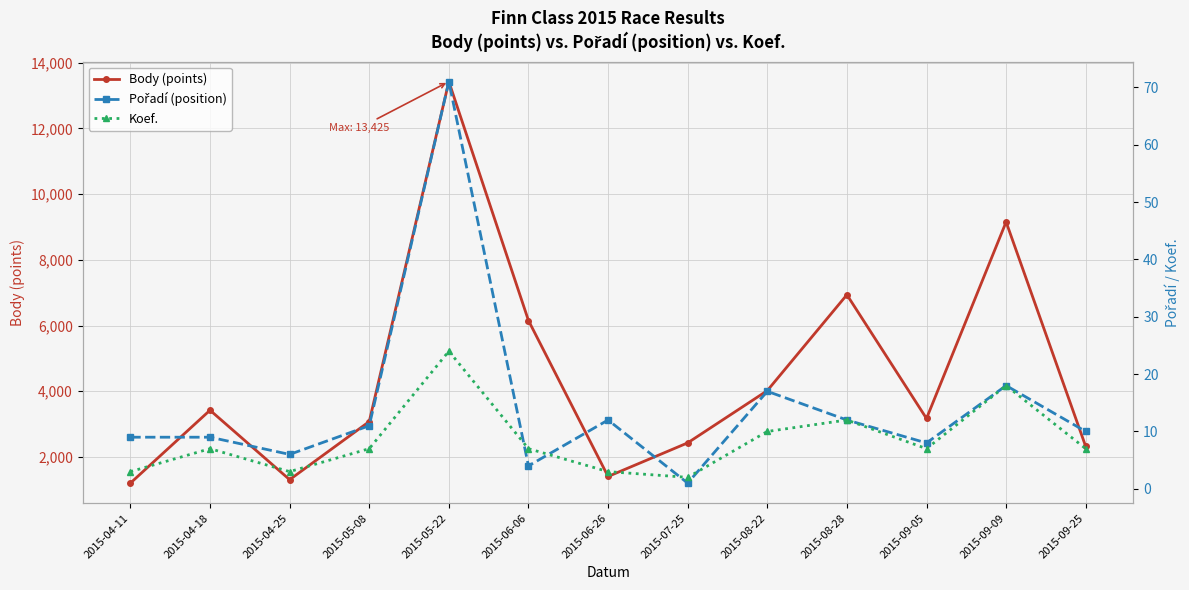

How many interior local peaks does the Koef. series have?

4